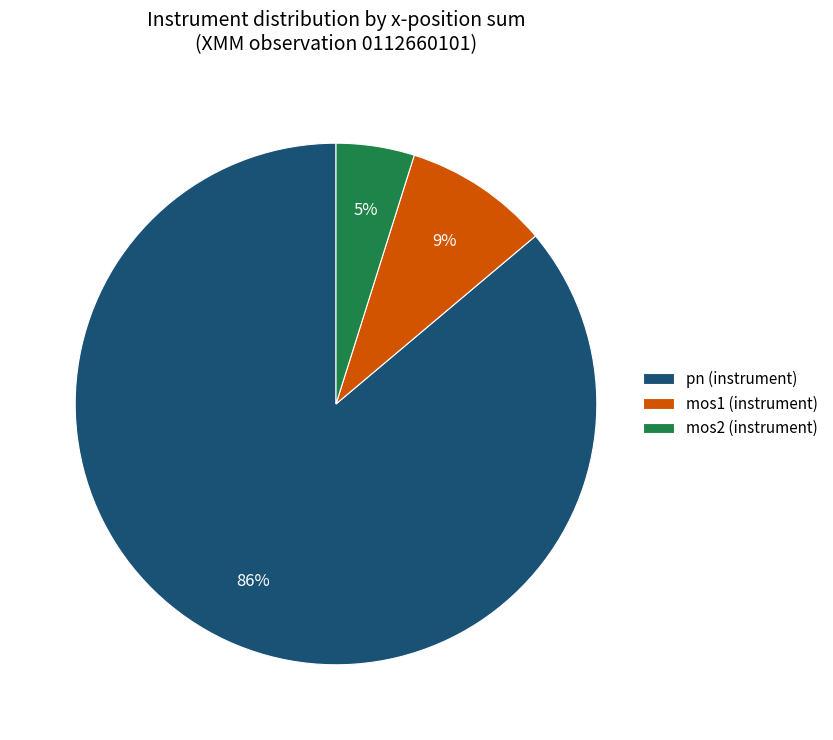

Do mos1 (instrument) and mos2 (instrument) together represent more than half of the pie?

No